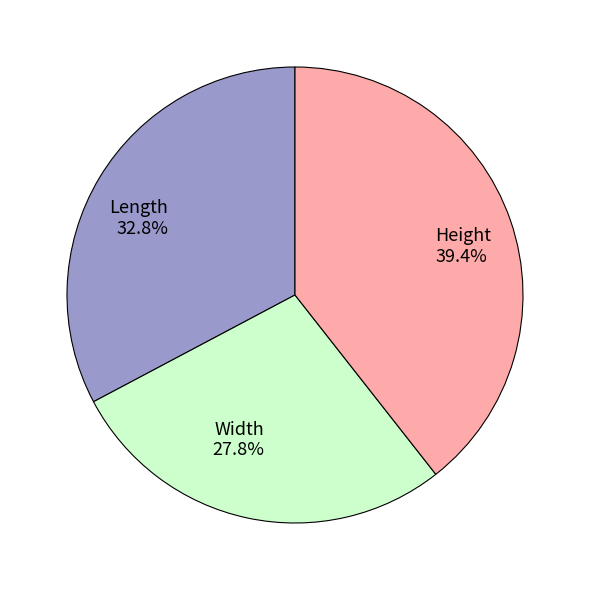

How many segments does this pie chart have?

3